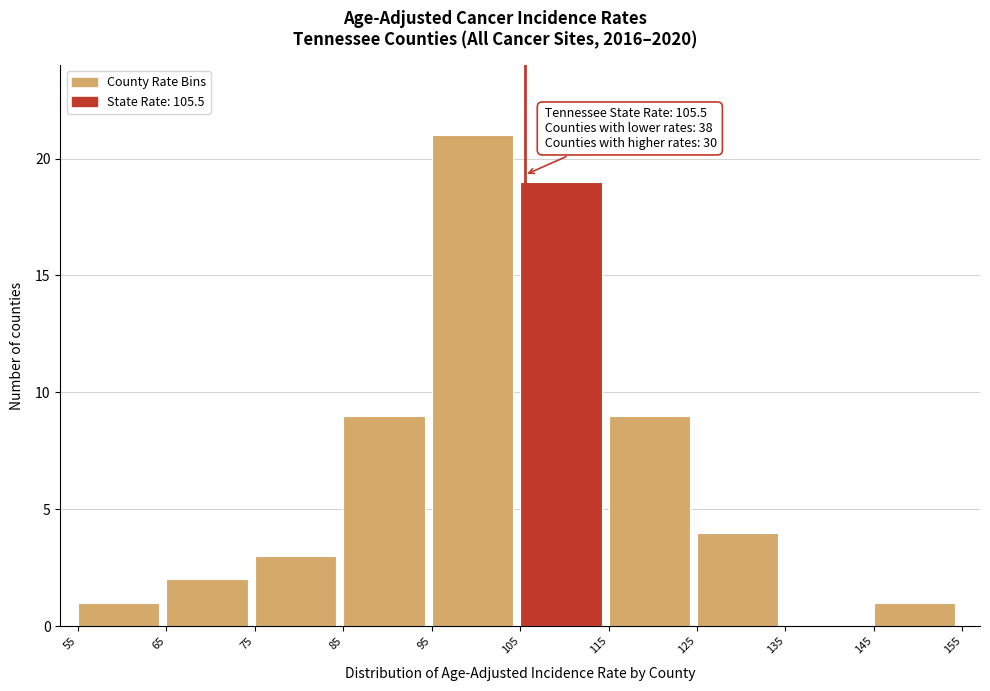

Which range on the x-axis has the tallest bar?

95 to 105